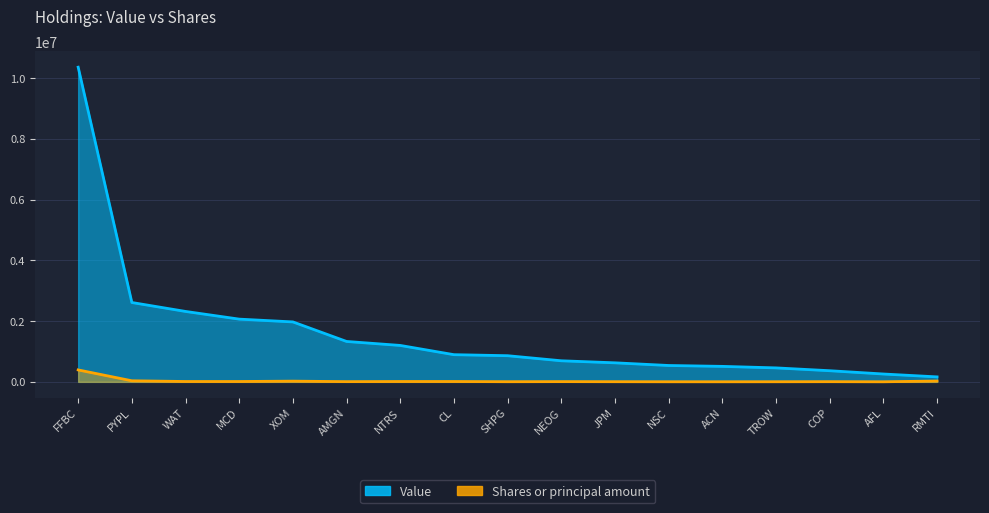

Which series has the largest range (max minus min)?

Value